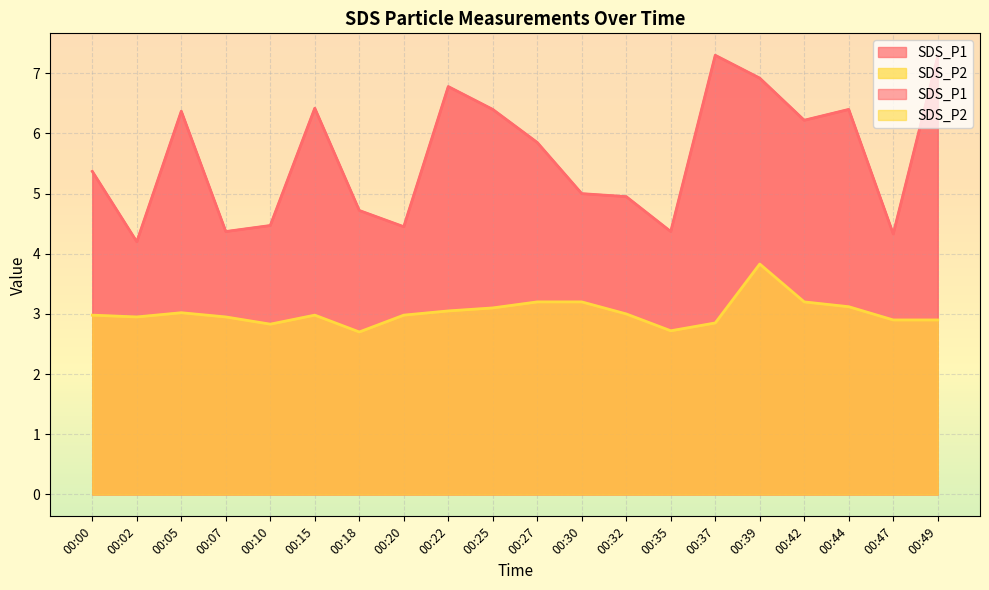

At which category does SDS_P1 reach its first local valley?

00:02